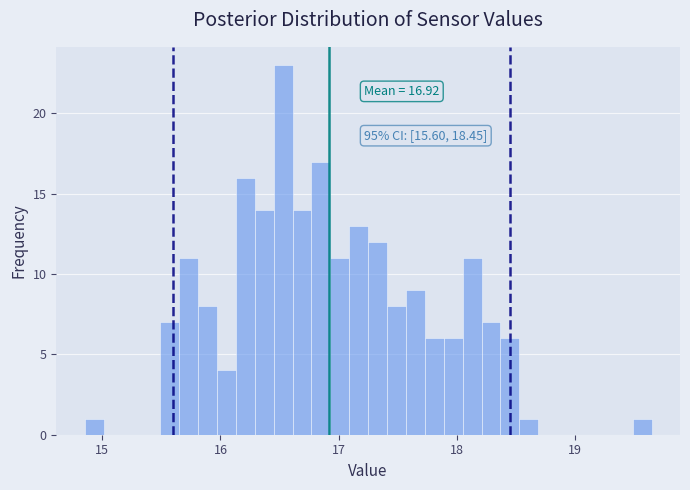

Read against the x-axis, roughly where is the centre of the tallest bar?

16.5